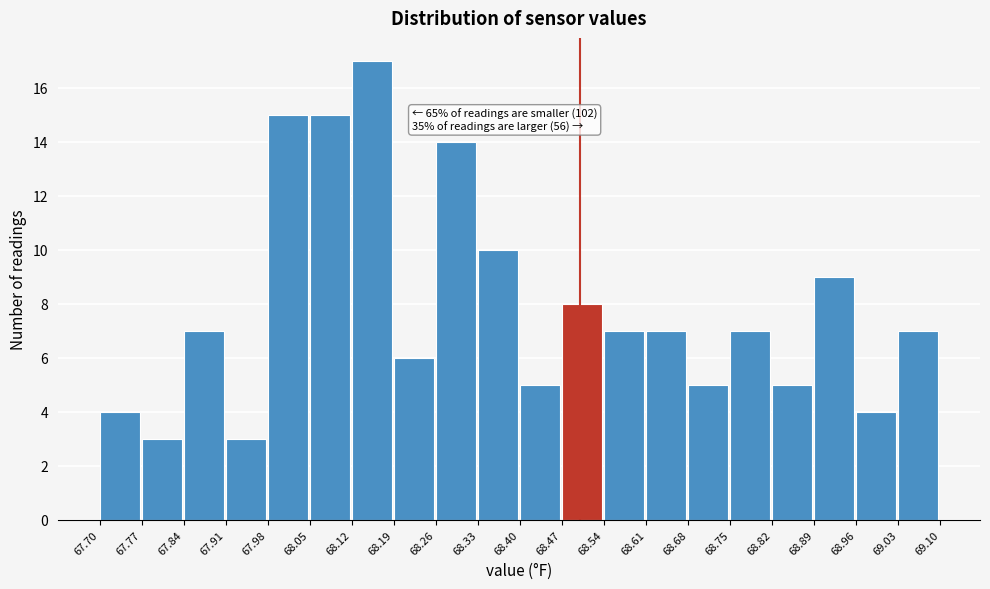

Which range on the x-axis has the tallest bar?

68.12 to 68.19